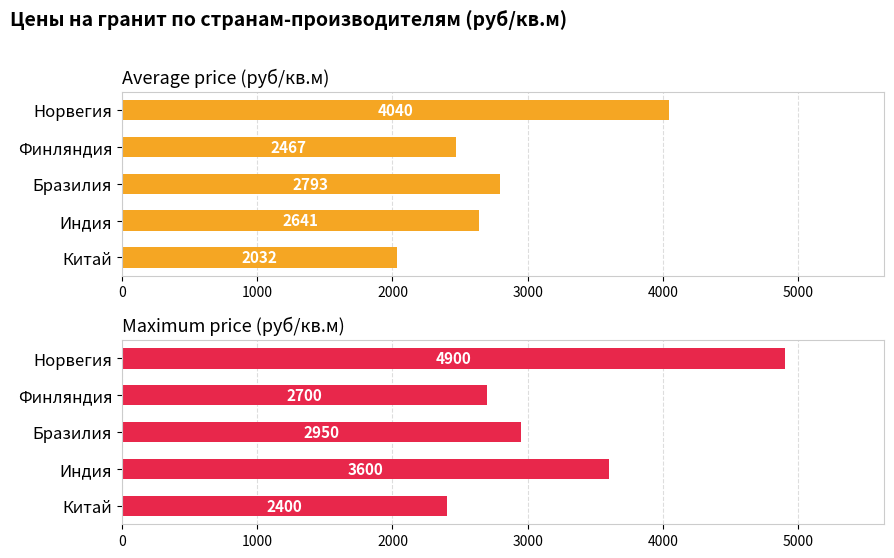

What is the value of the Maximum price (руб/кв.м) bar at the 4th from the left?

2700.0